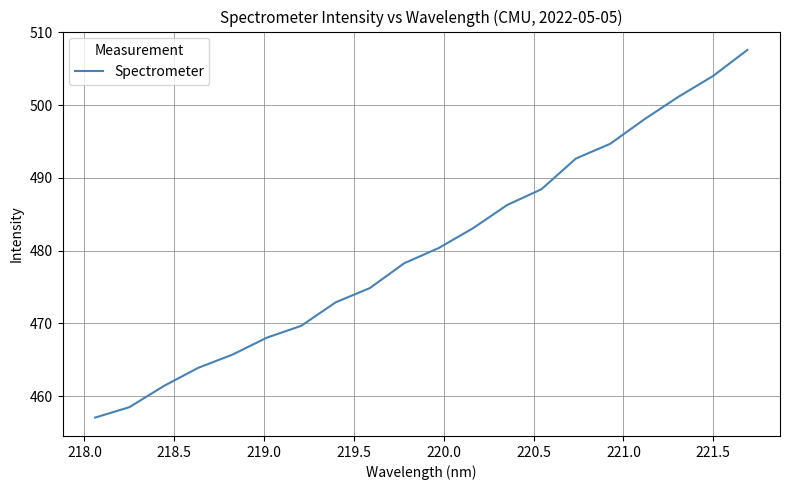

Reading left to right, what are all the values shown in this chart?

457.0	458.5	461.4	463.9	465.7	468.0	469.7	472.9	474.9	478.3	480.4	483.1	486.3	488.5	492.7	494.7	498.1	501.2	504.0	507.6